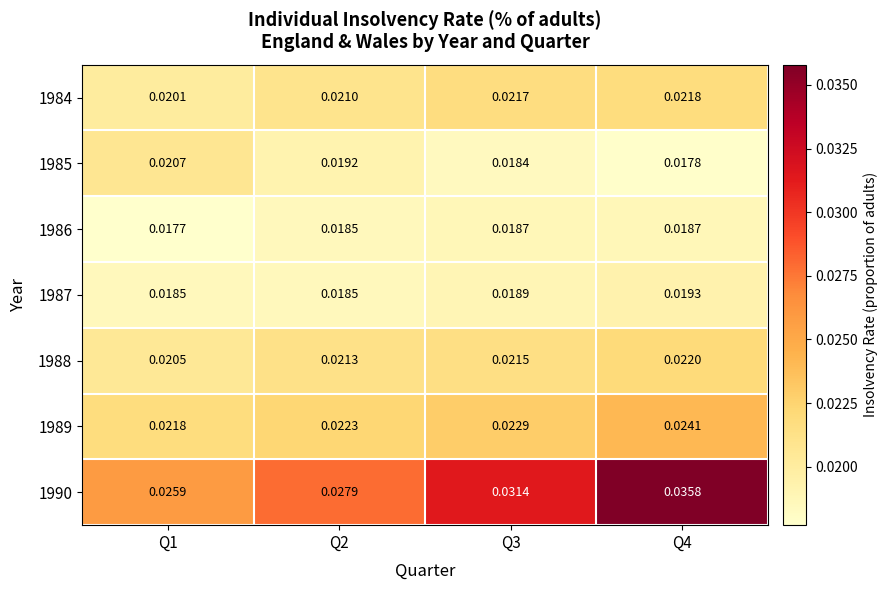

Is the value of 1984 at Q3 greater than the value of 1989 at Q2?

No